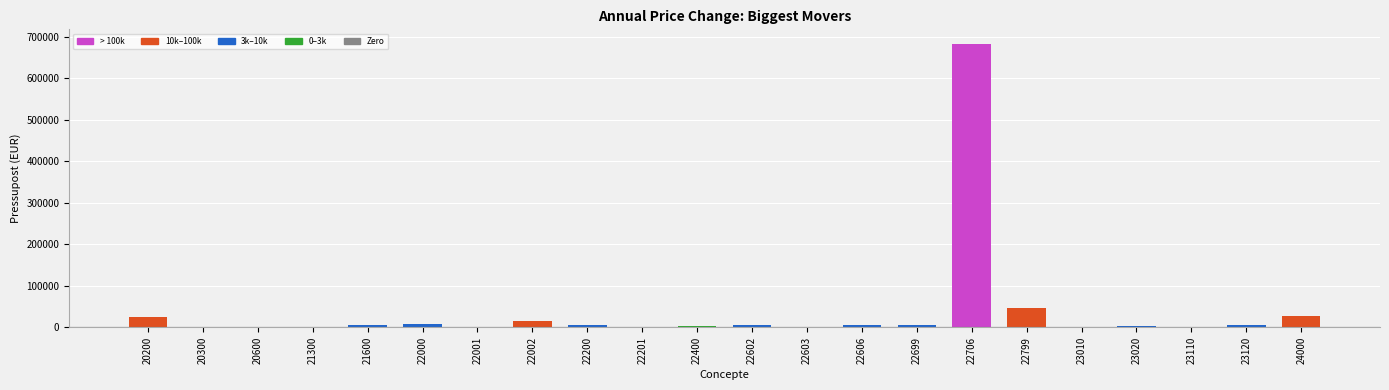

True or false: the data shows 1250.0 at 22001.

True